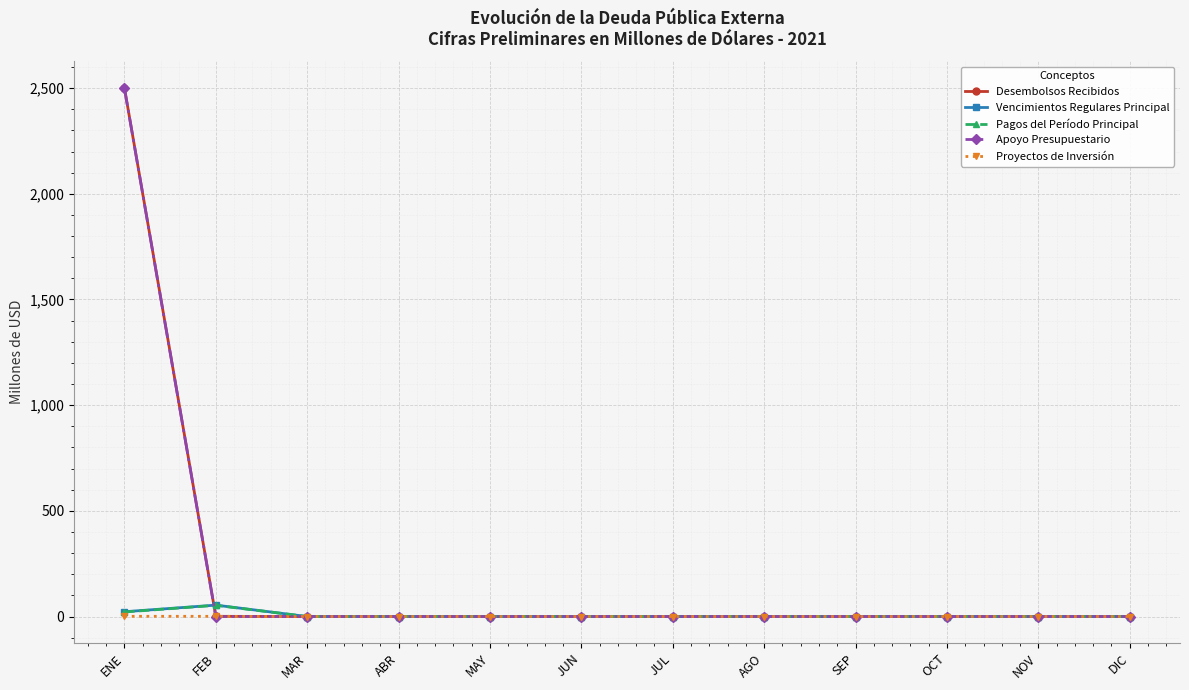

How many distinct data groups are displayed?

5